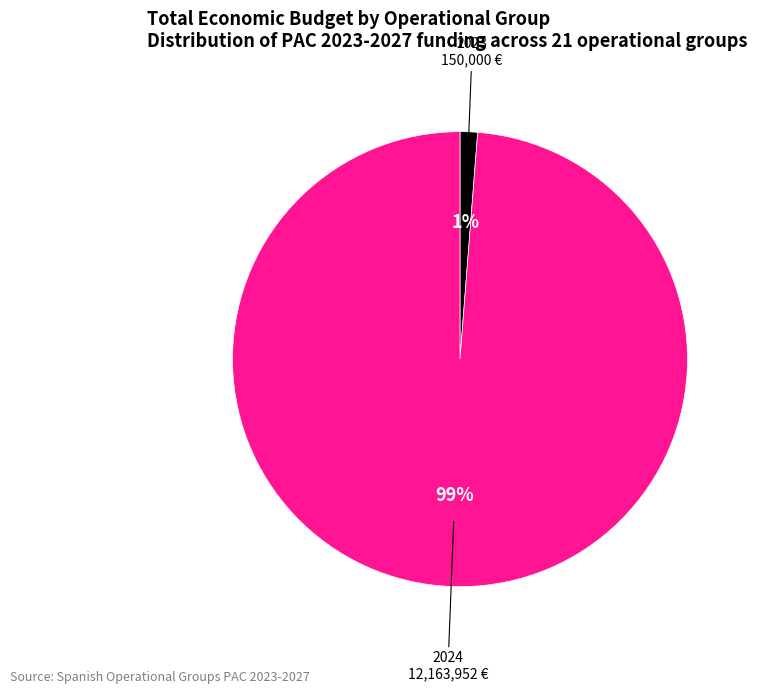

To the nearest percent, what is the average slice percentage?

50%